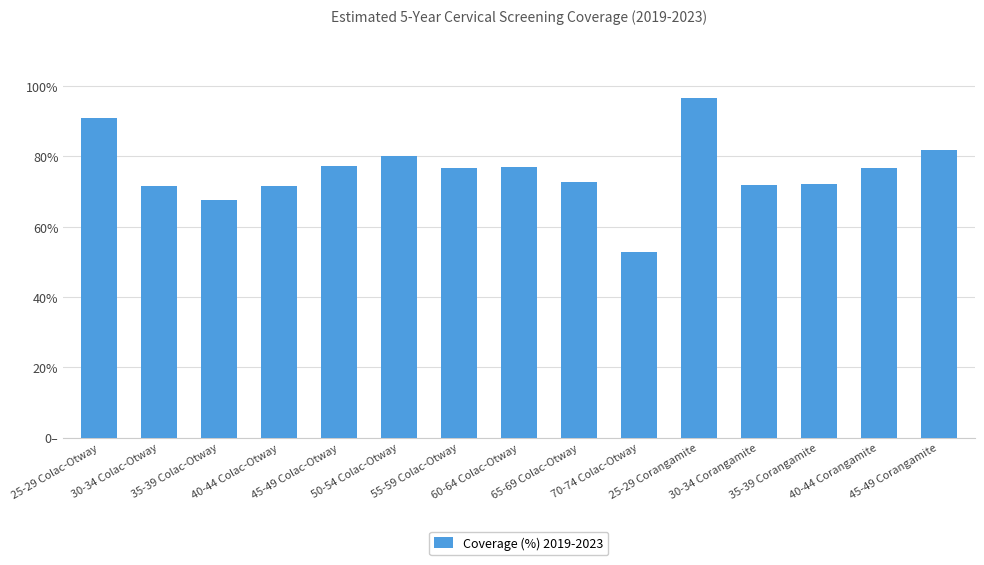

At which label is the value closest to 0?

70-74 Colac-Otway